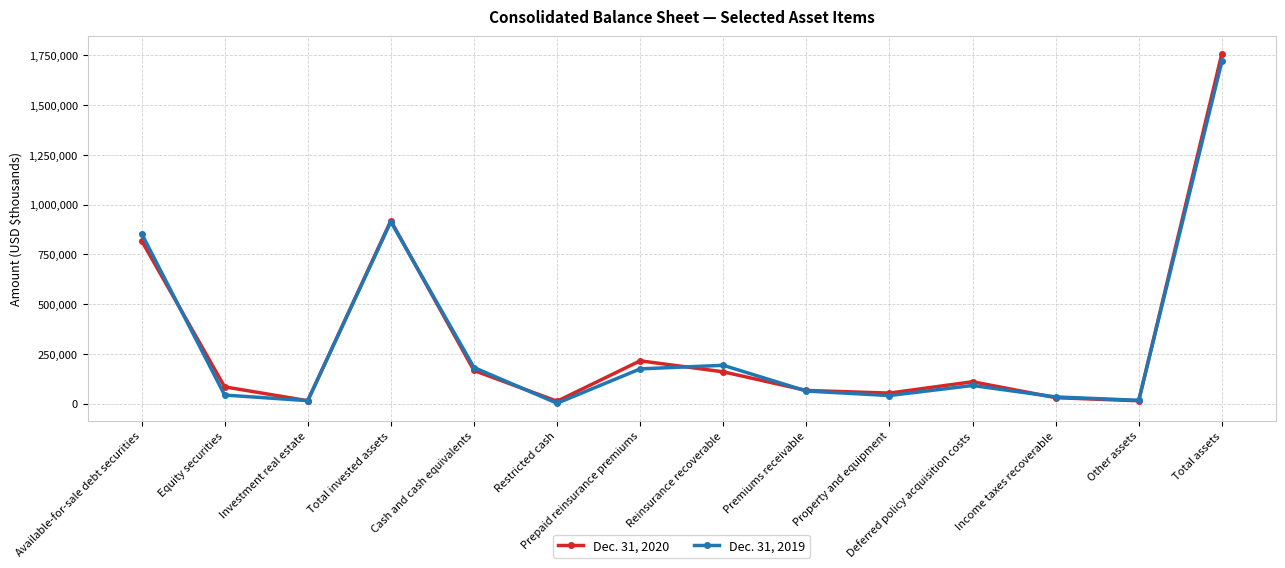

Where is the first local minimum for Dec. 31, 2019?

Investment real estate